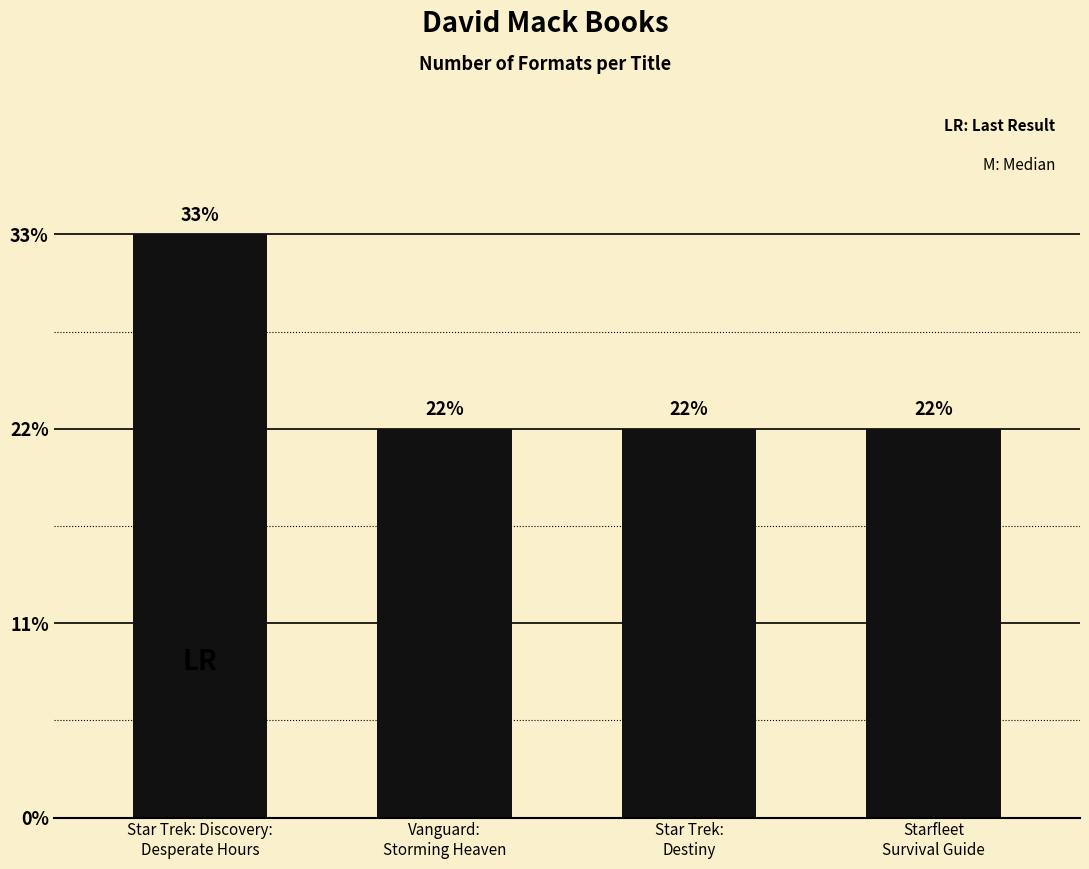

Are the bars horizontal?

No